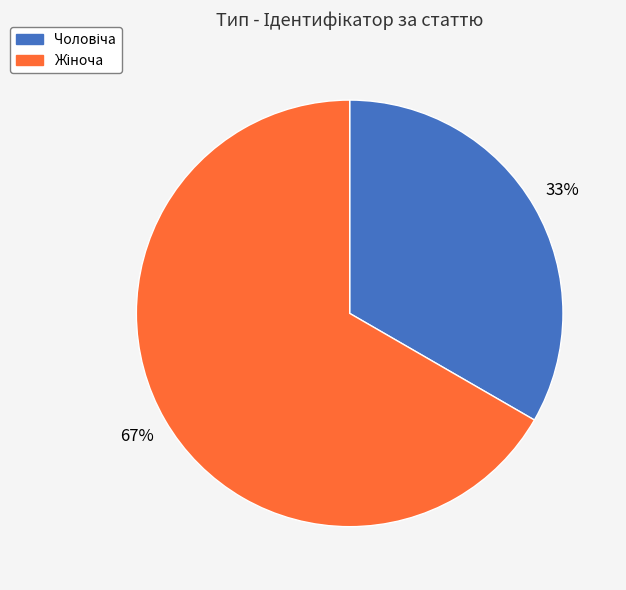

Does any single category account for the majority?

Yes